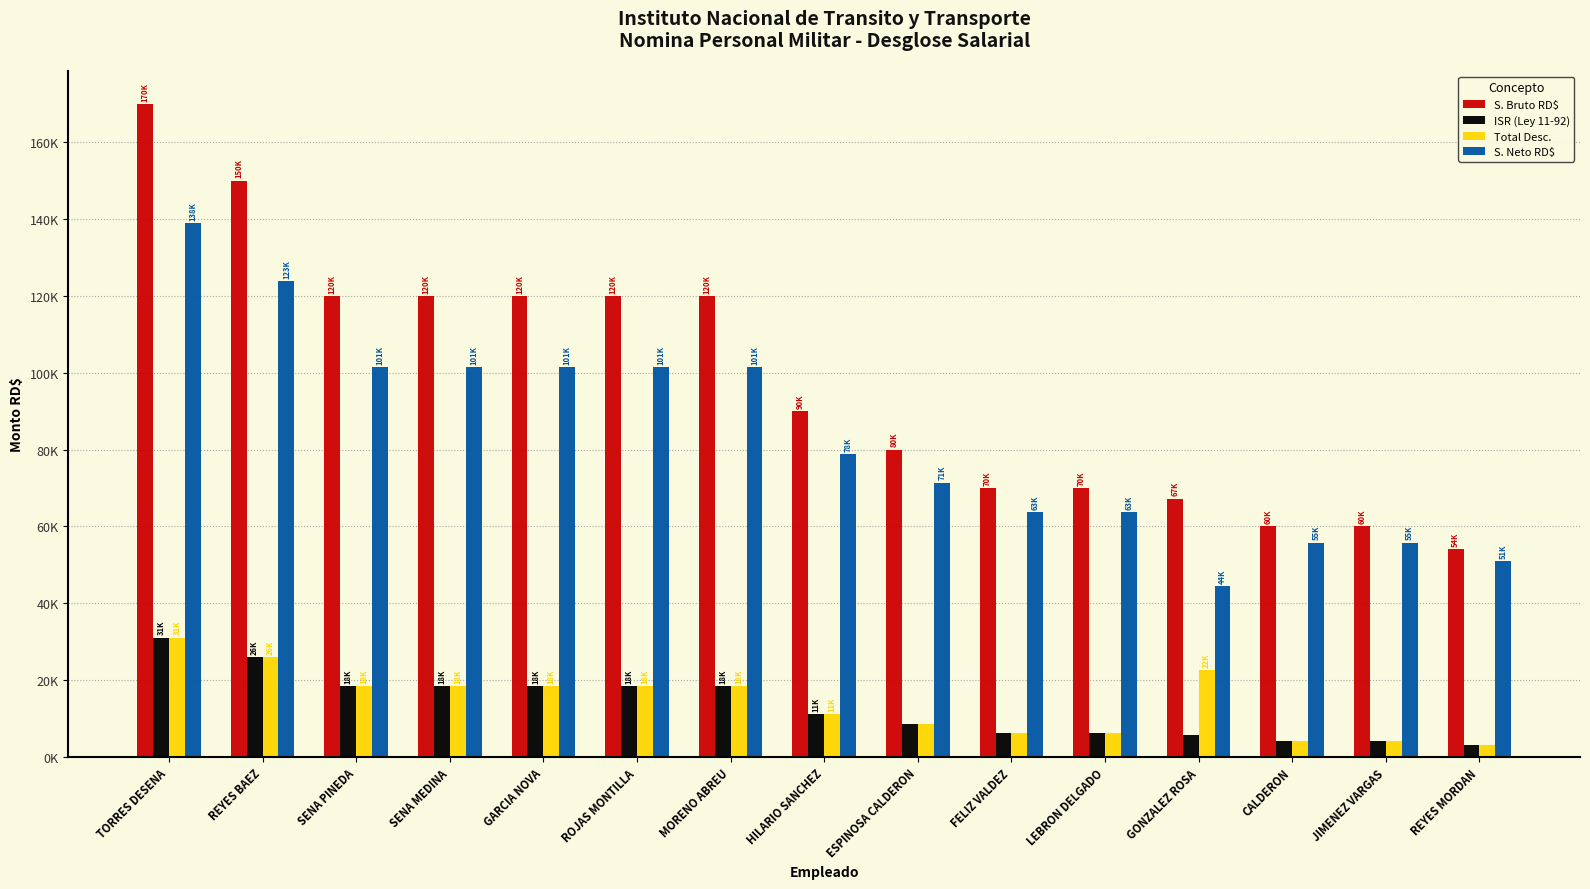

Does the chart contain stacked bars?

No